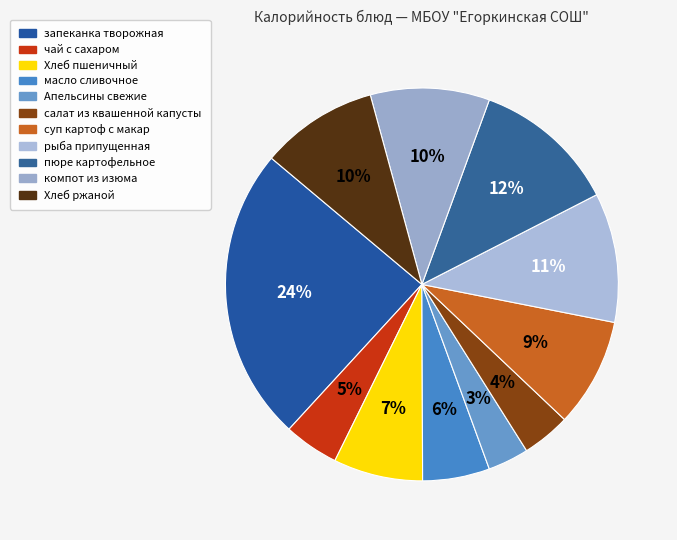

Approximately how many times larger is the value at Хлеб ржаной compared to Апельсины свежие?

2.9